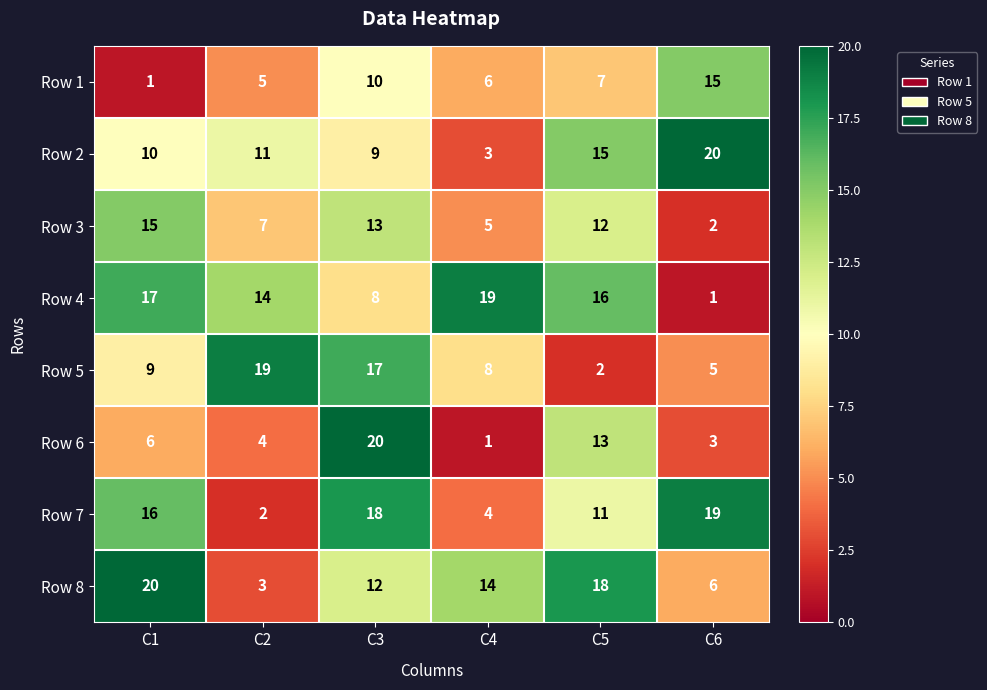

What is the difference between the Row 3 values at C4 and C6?

3